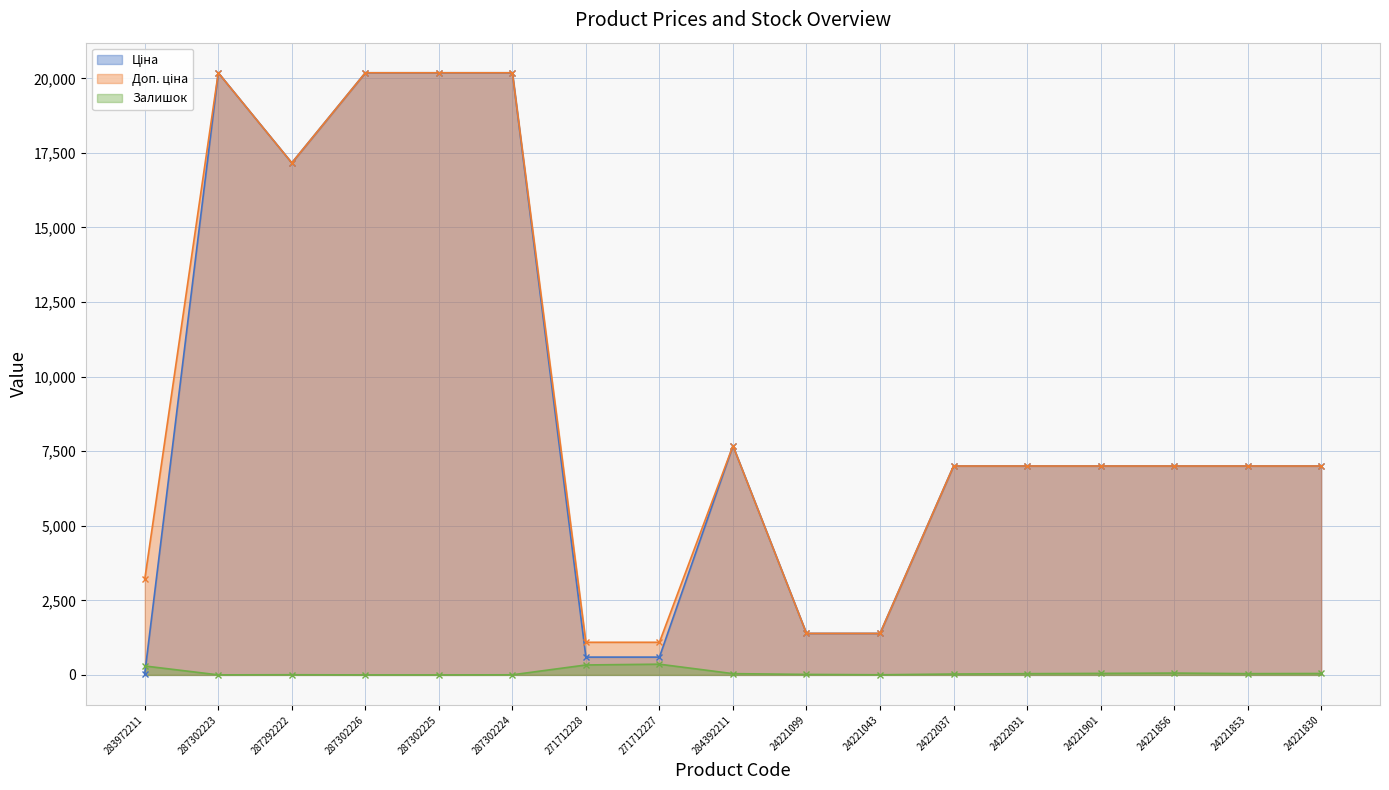

True or false: Доп. ціна and Ціна cross at least once.

False